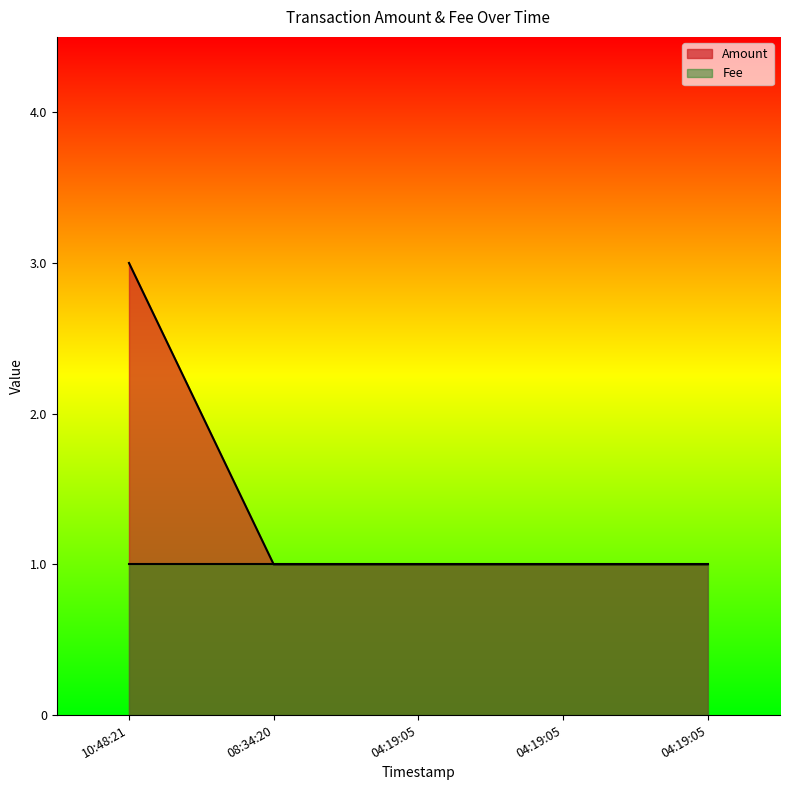

How many categories are shown in the chart?

5